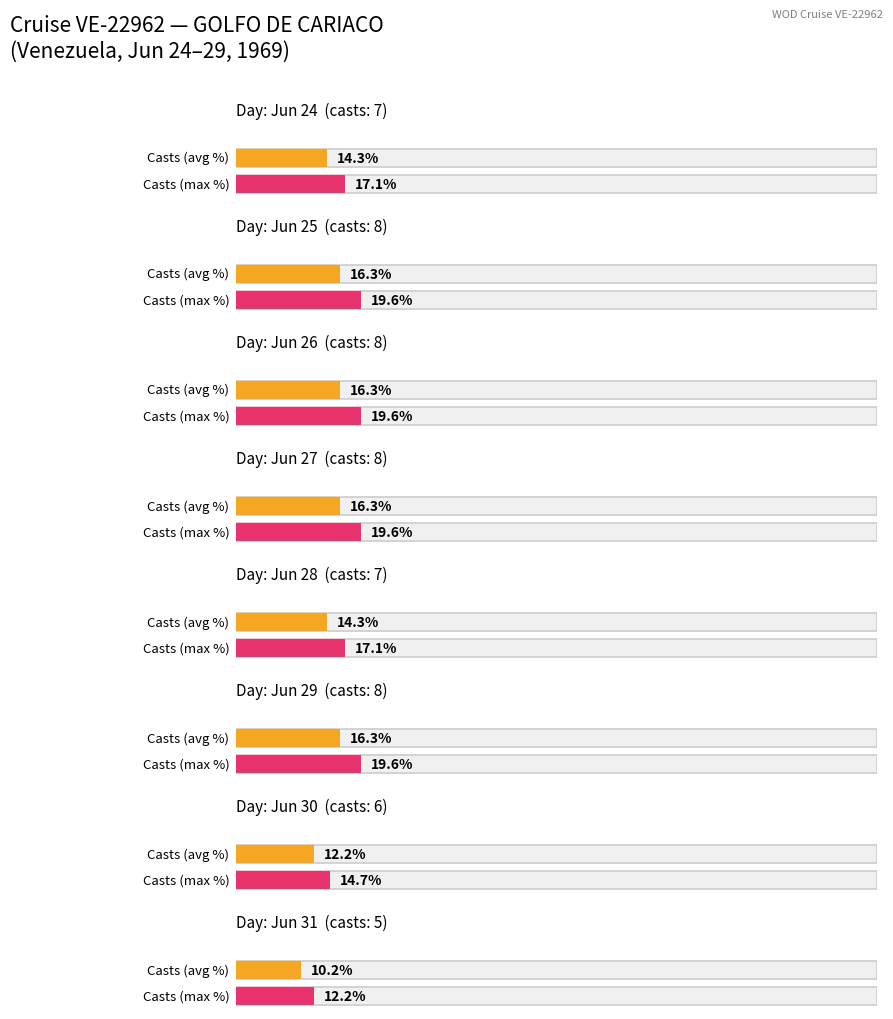

Between 2 and 5, which is larger?

2